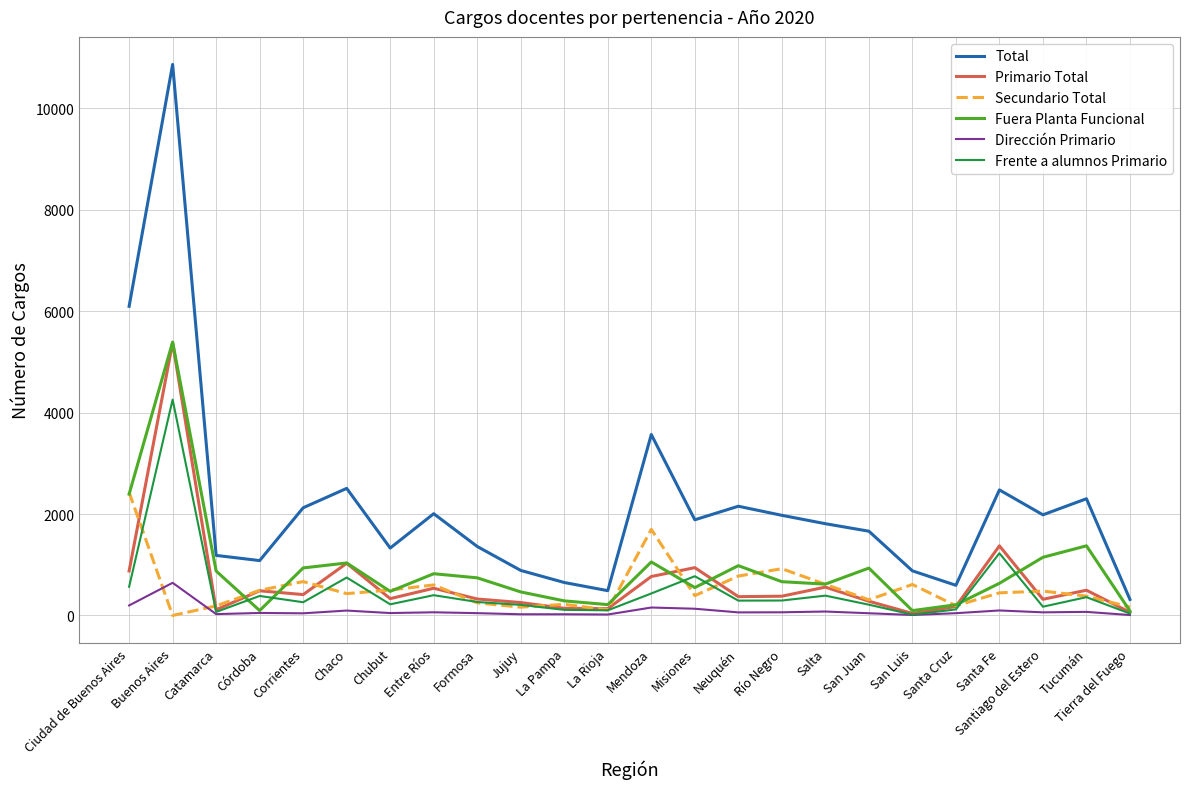

Is this an area chart (filled region under the line)?

No